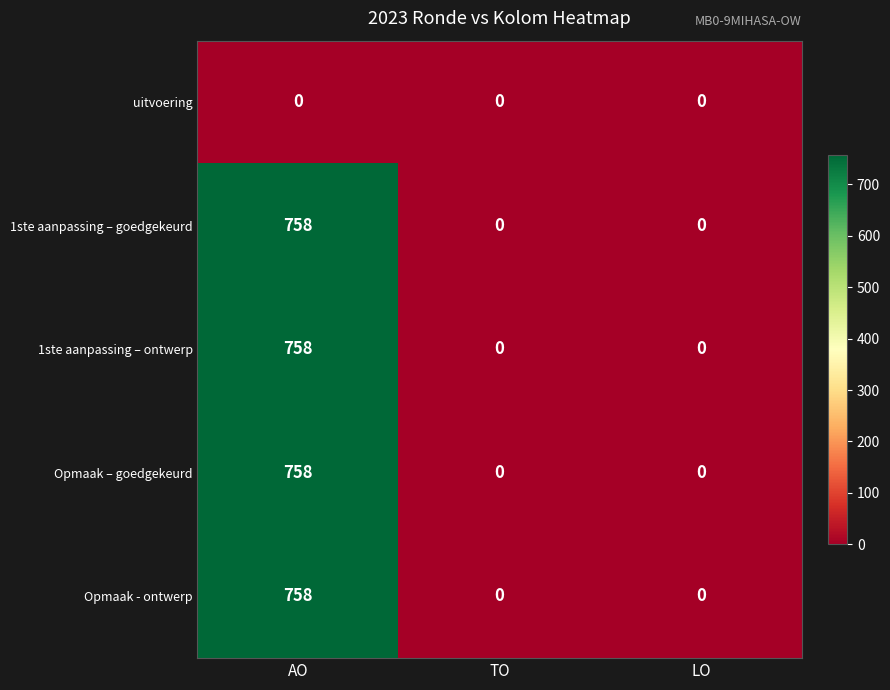

What is the greatest value displayed?

758